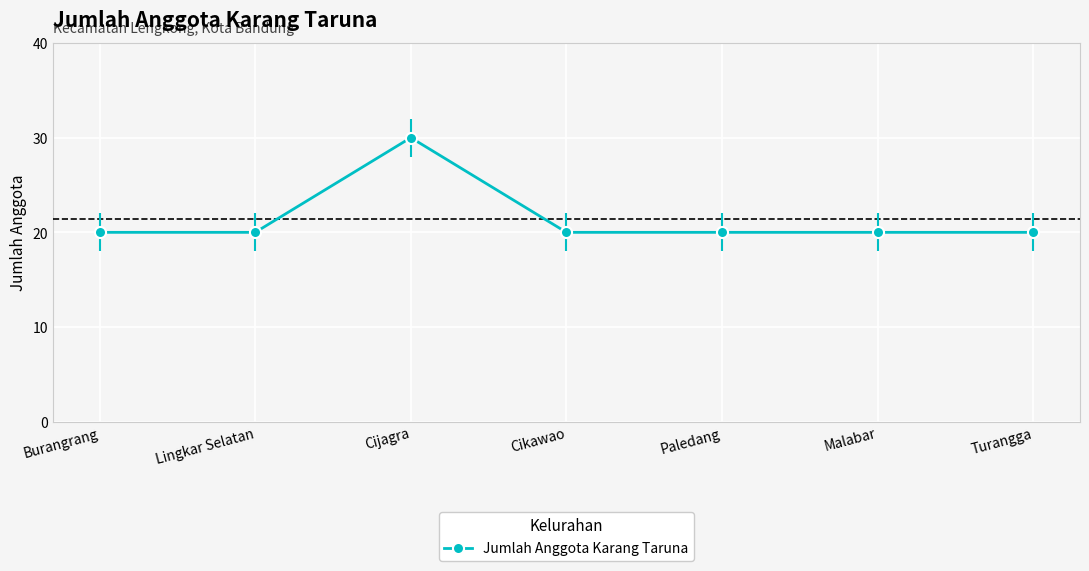

What is the change in value from Burangrang to Cijagra?

+10